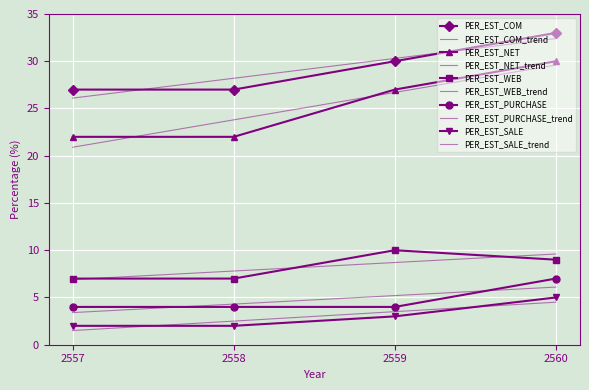

How many distinct data groups are displayed?

10